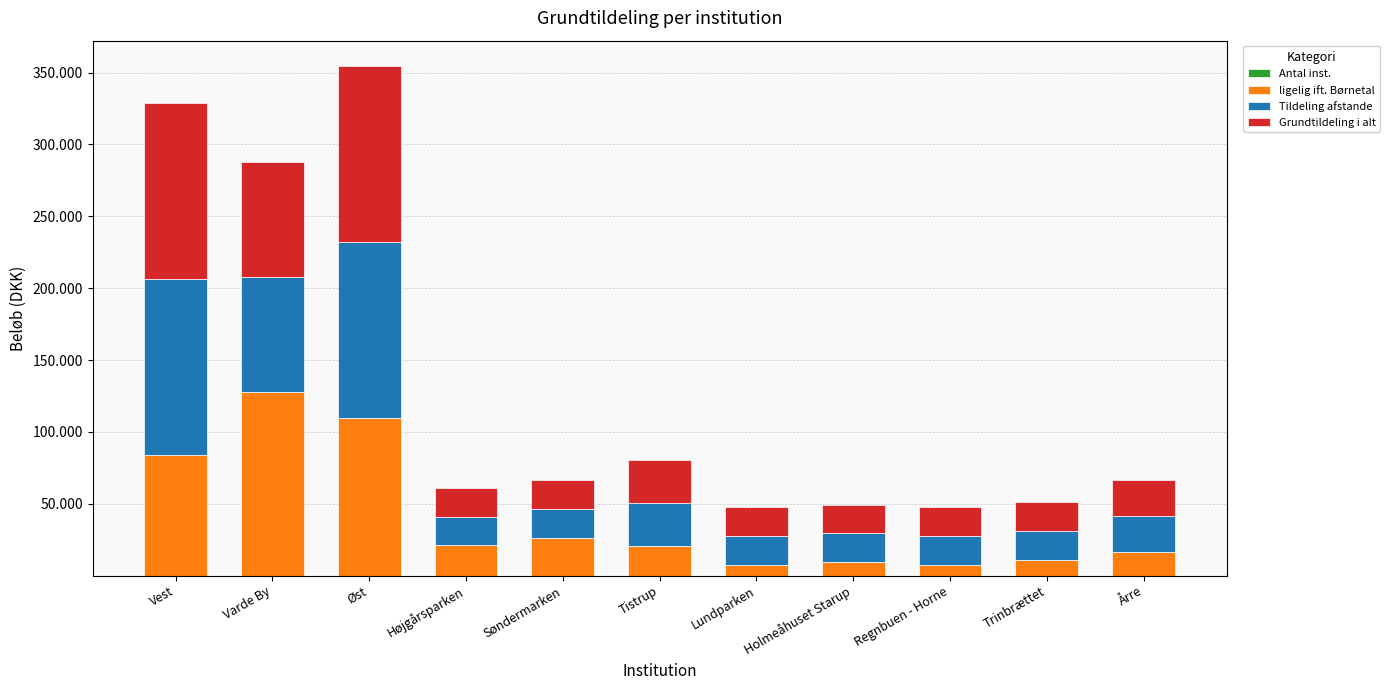

Are the bars grouped side by side (vs. stacked)?

No